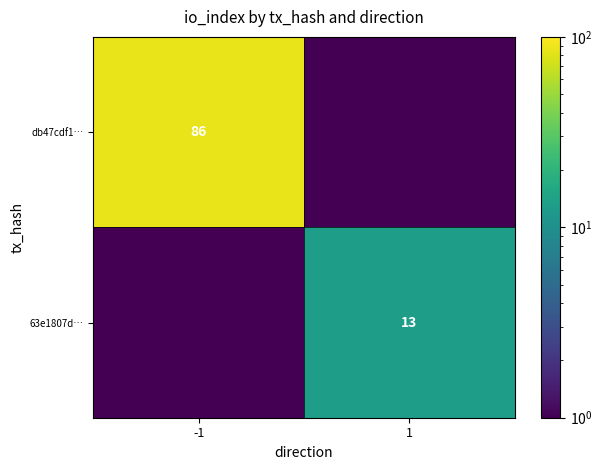

The db47cdf1… series shows 137.4 at -1. True or false?

False